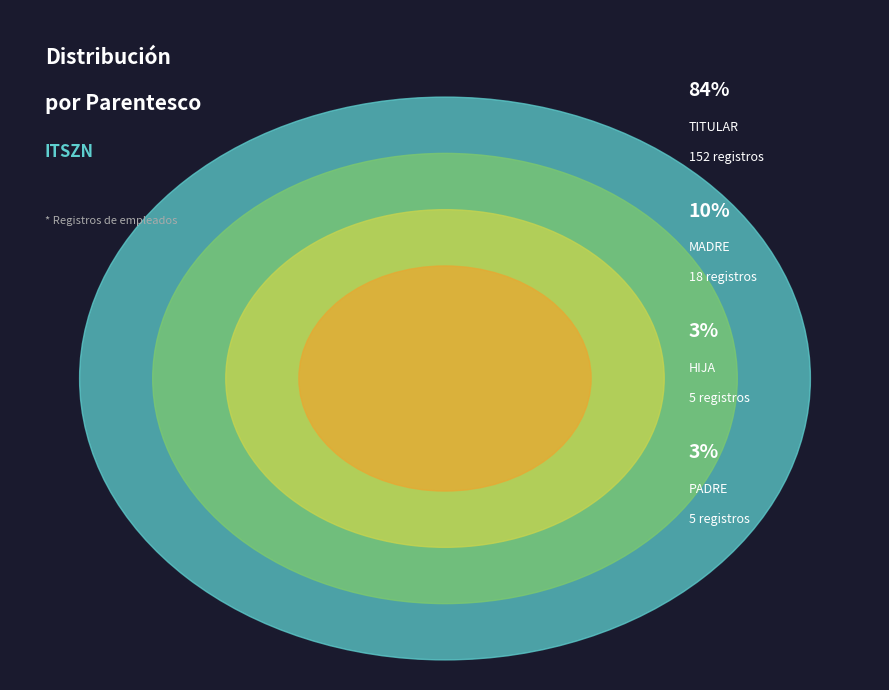

How many segments does this pie chart have?

4